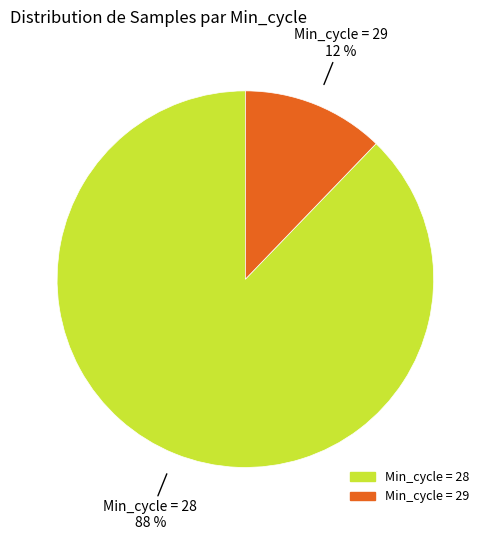

How many segments does this pie chart have?

2